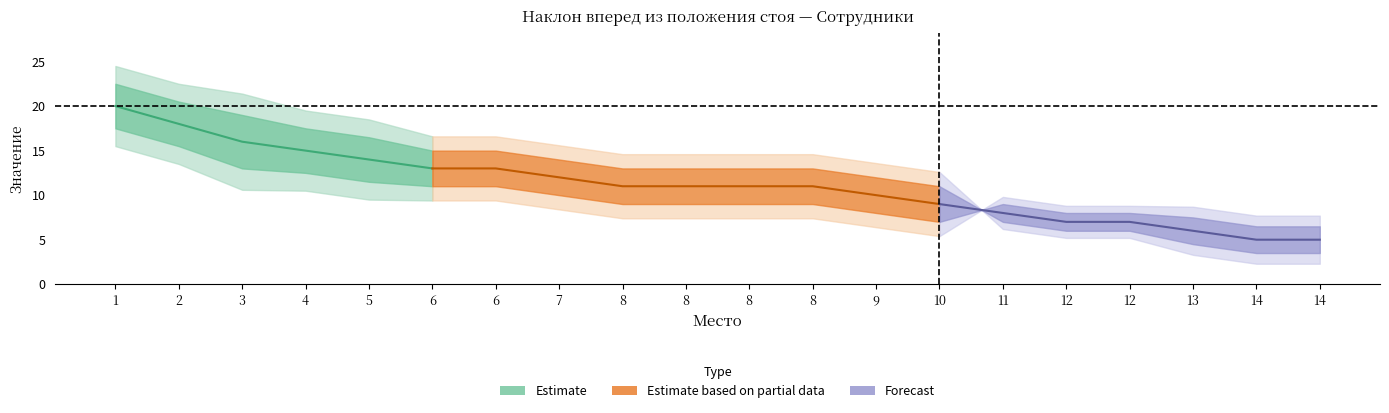

How many values in the Сотрудники (Очки) series exceed 11?

8